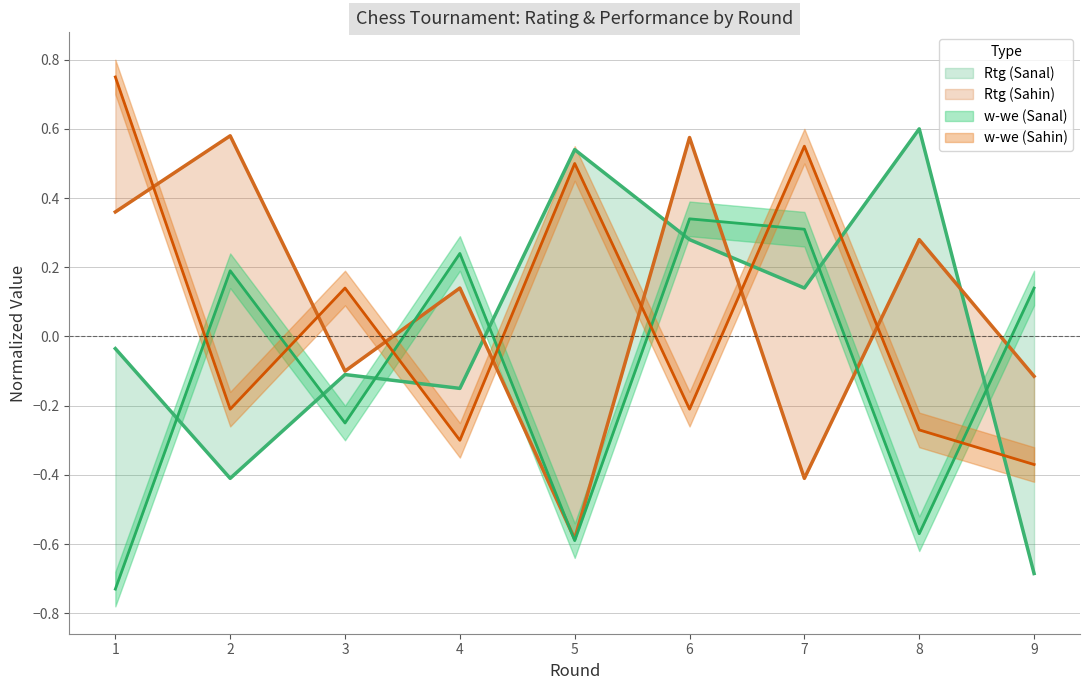

After their last crossing, which series has the higher values: Rtg (Sanal) or Rtg (Sahin)?

Rtg (Sahin)